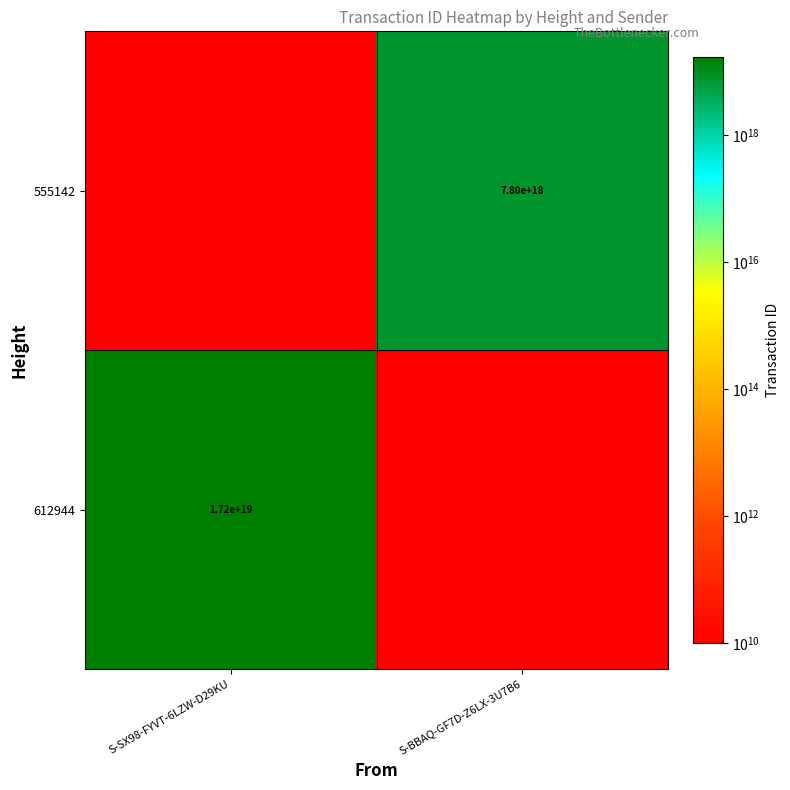

Is the value of 612944 at S-SX98-FYVT-6LZW-D29KU greater than the value of 555142 at S-BBAQ-GF7D-Z6LX-3U7B6?

Yes